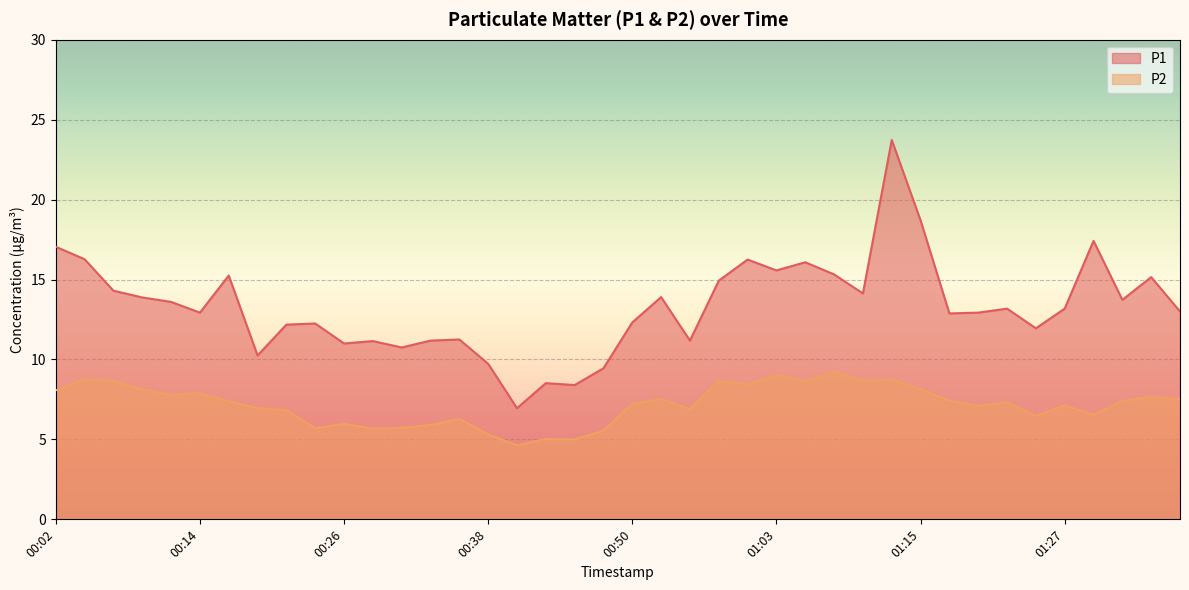

In P1, how many points are lower than both neighbors (excluding endpoints)?

12